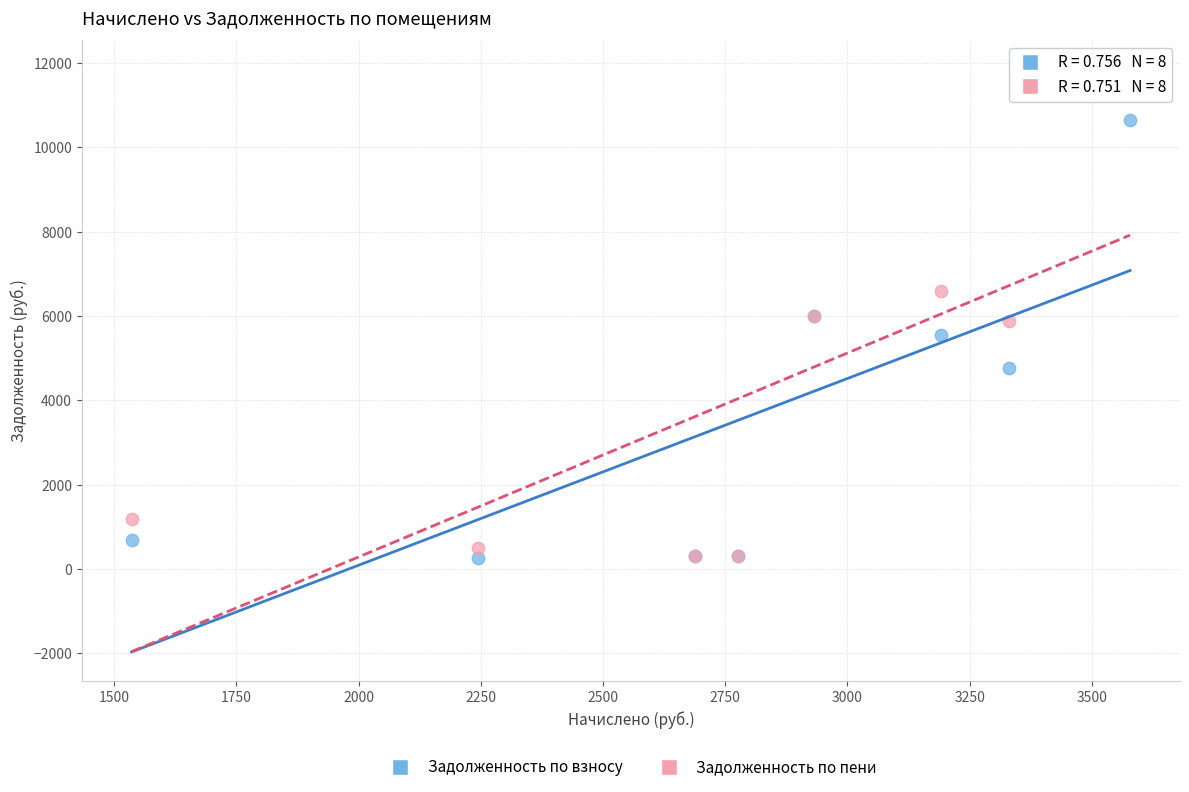

Which series contains the highest Y value?

Задолженность по пени